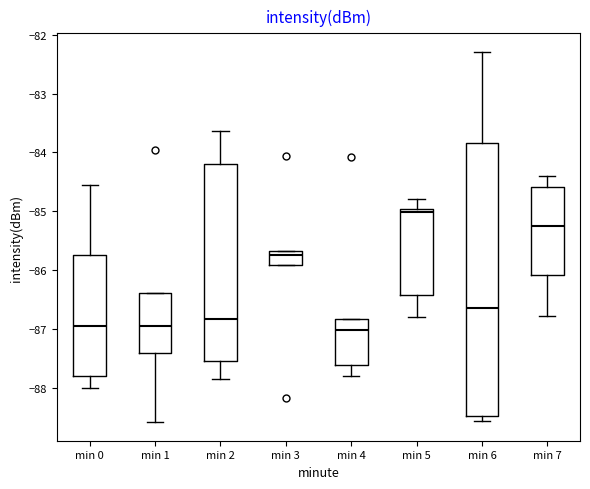

Reading left to right, transcribe this box plot: for each box, give where its median line is, the range the box spans, and where its two whiskers end, as read against the y-axis. The values are not printed on the chart, so give them approximately, as read against the axis.

min 0: median -86.9, box -87.8 to -85.7, whiskers -88.0 to -84.5
min 1: median -87.0, box -87.4 to -86.4, whiskers -88.6 to -86.4
min 2: median -86.8, box -87.5 to -84.2, whiskers -87.9 to -83.6
min 3: median -85.7 (just below the box's upper edge), box -85.9 to -85.7, whiskers -85.9 to -85.7
min 4: median -87.0, box -87.6 to -86.8, whiskers -87.8 to -86.8
min 5: median -85.0 (just below the box's upper edge), box -86.4 to -85.0, whiskers -86.8 to -84.8
min 6: median -86.7, box -88.5 to -83.8, whiskers -88.6 to -82.3
min 7: median -85.2, box -86.1 to -84.6, whiskers -86.8 to -84.4